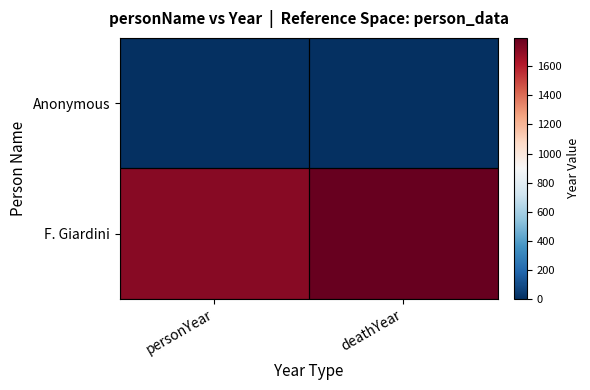

How many series are shown in this chart?

2